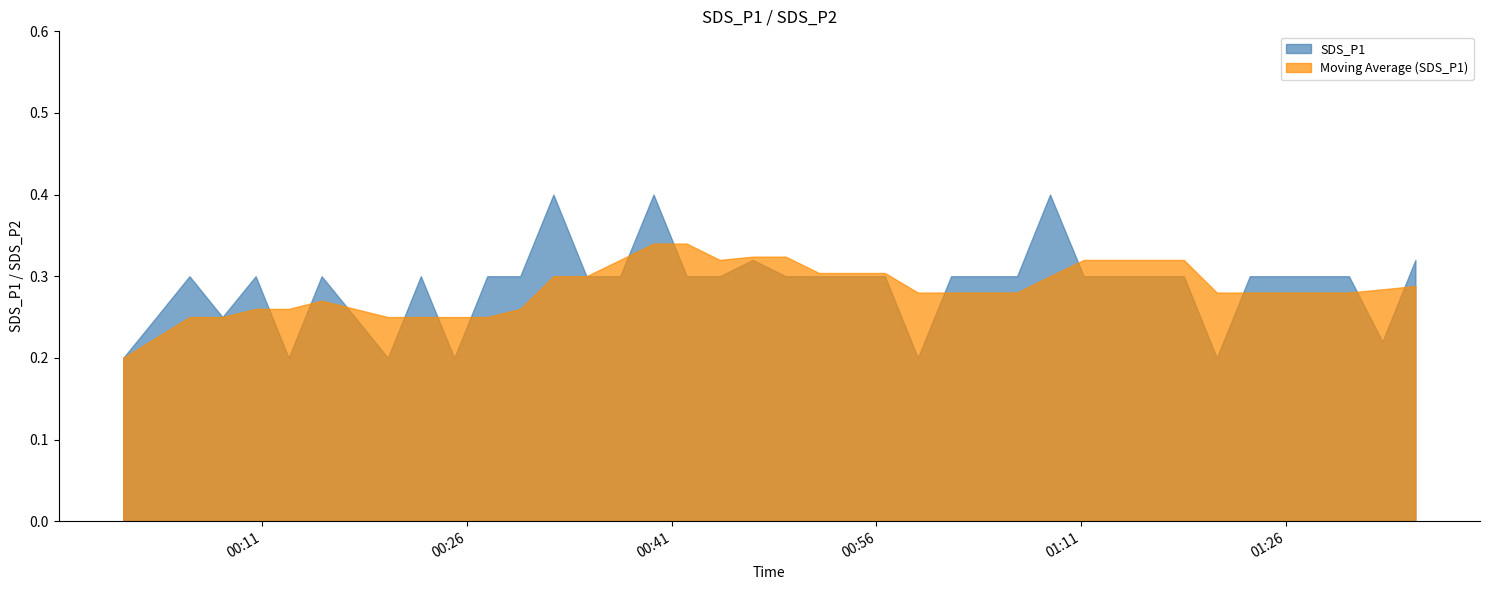

Which series has the largest range (max minus min)?

SDS_P1